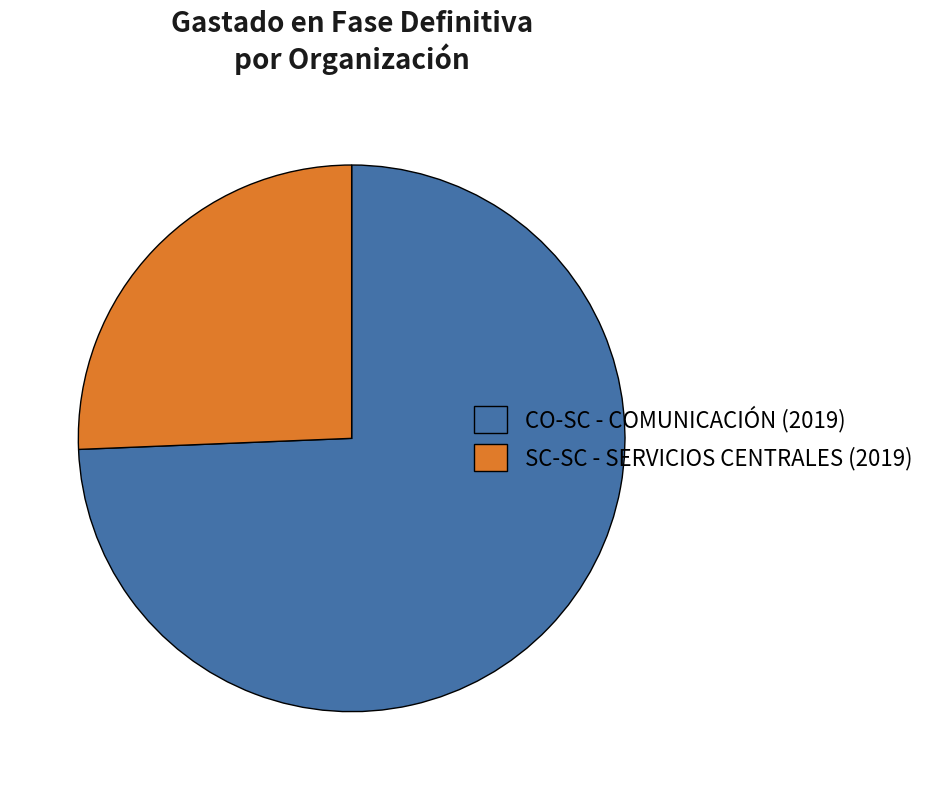

Rank the categories by value from lowest to highest.

SC-SC - SERVICIOS CENTRALES (2019), CO-SC - COMUNICACIÓN (2019)